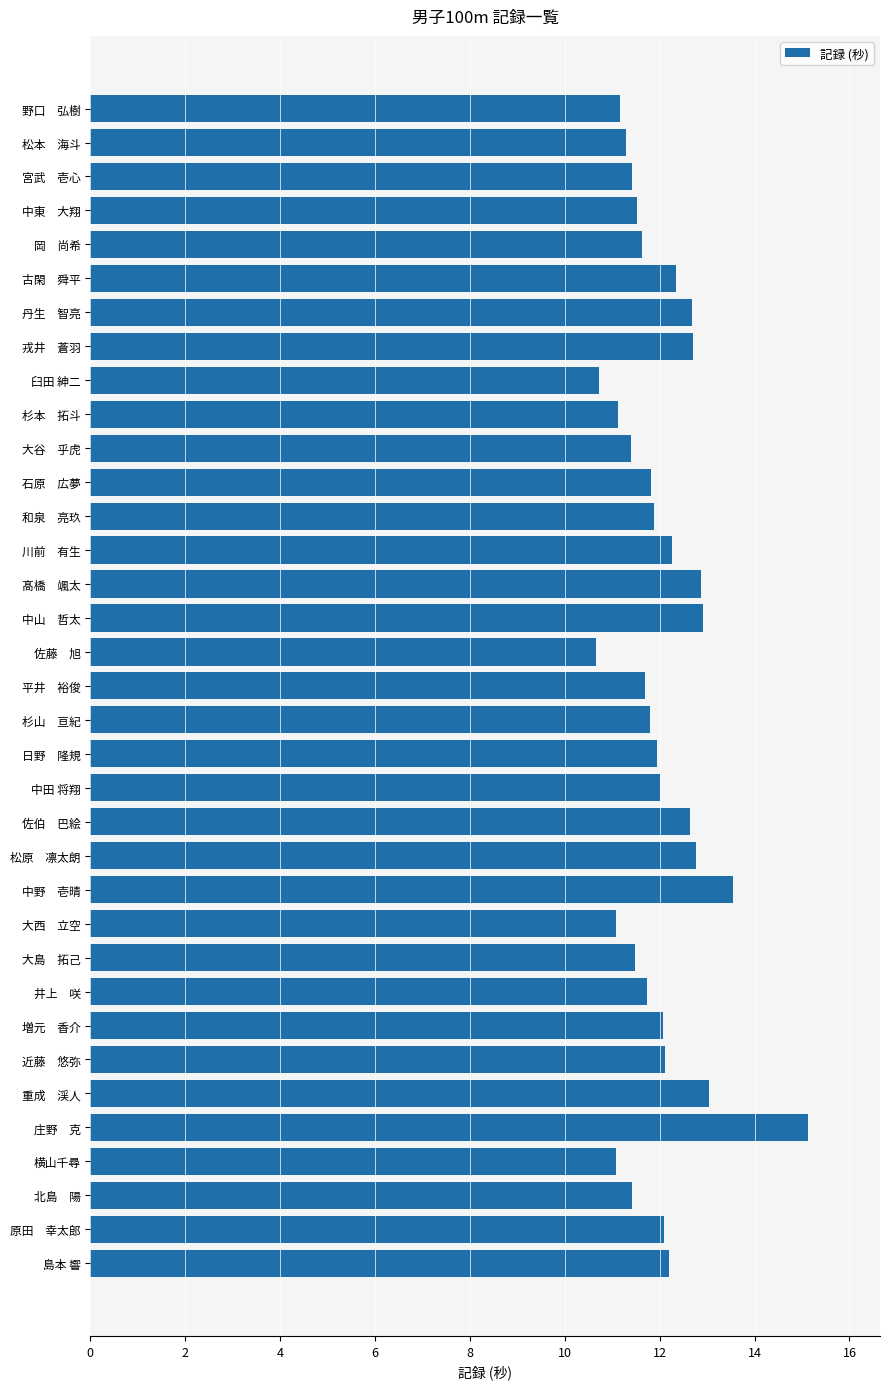

What position from the bottom is 日野　隆規?

16